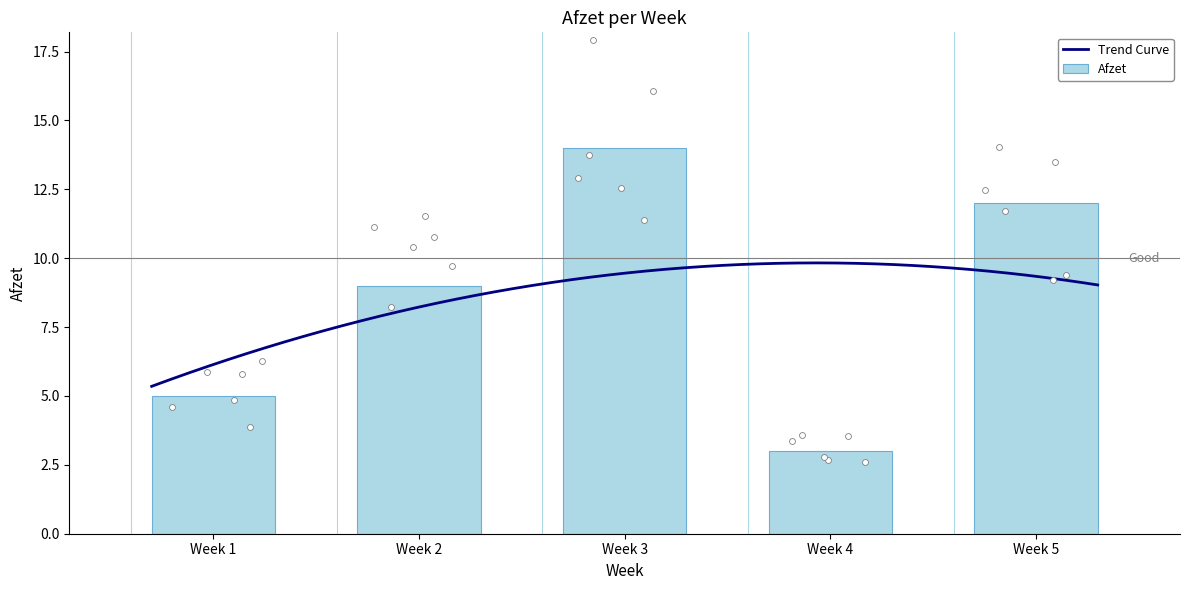

Between Week 2 and Week 3, which is larger?

Week 3